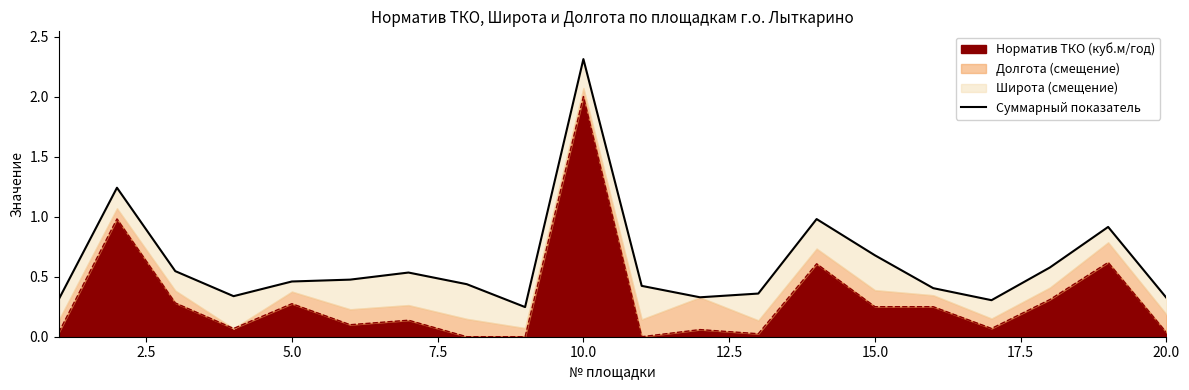

True or false: there are more than 2 points higher than both neighbors.

True